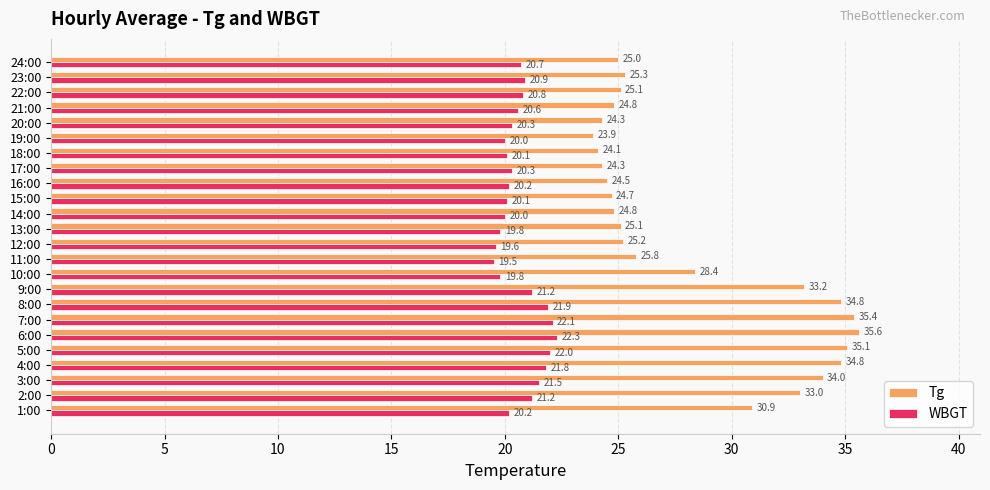

How many distinct data groups are displayed?

2